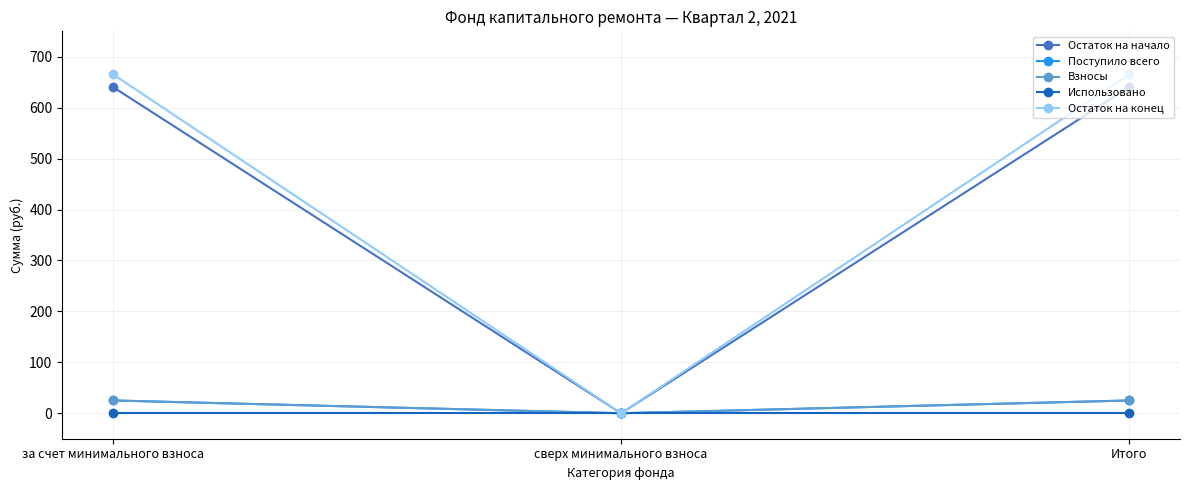

At Итого, list the series in order from smallest to largest.

Использовано, Поступило всего, Взносы, Остаток на начало, Остаток на конец